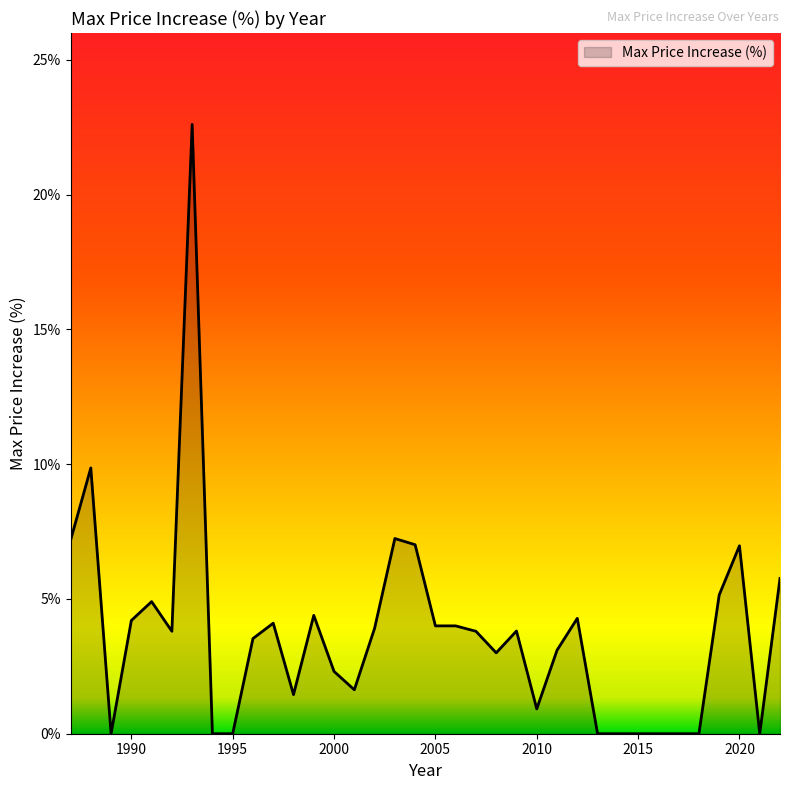

Does the chart have visible grid lines?

No